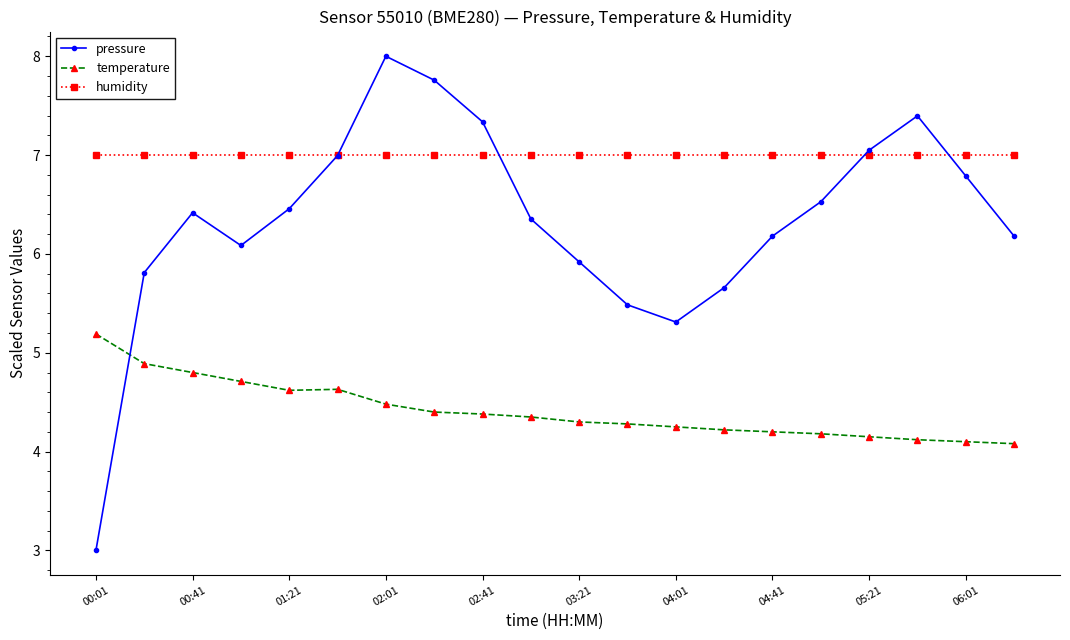

What is the sum of all temperature values?

88.3